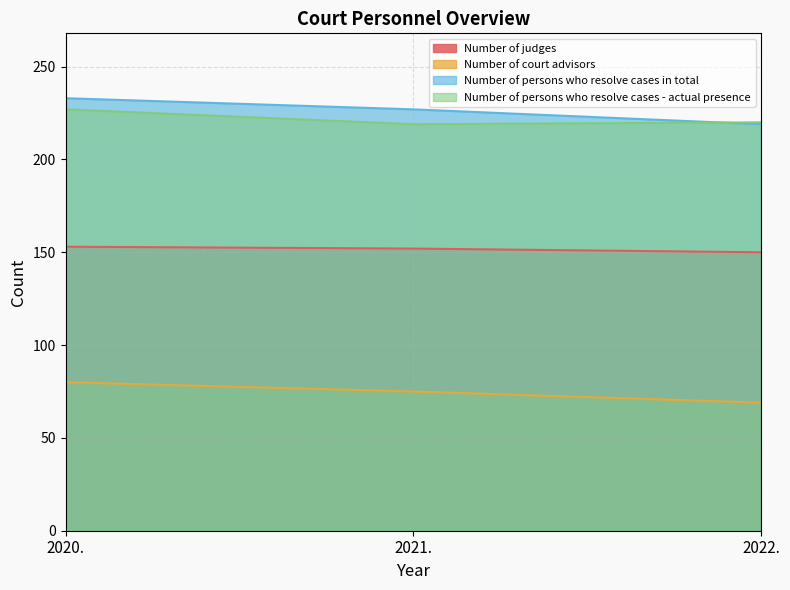

The Number of judges series shows 152 at 2021.. True or false?

True